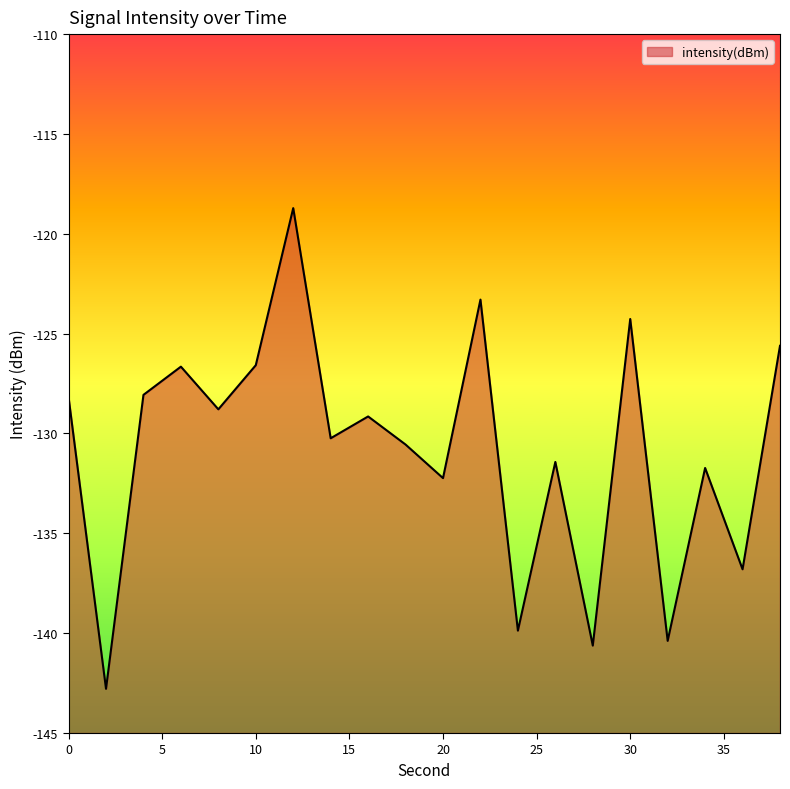

Which category has the highest value across all series?

12